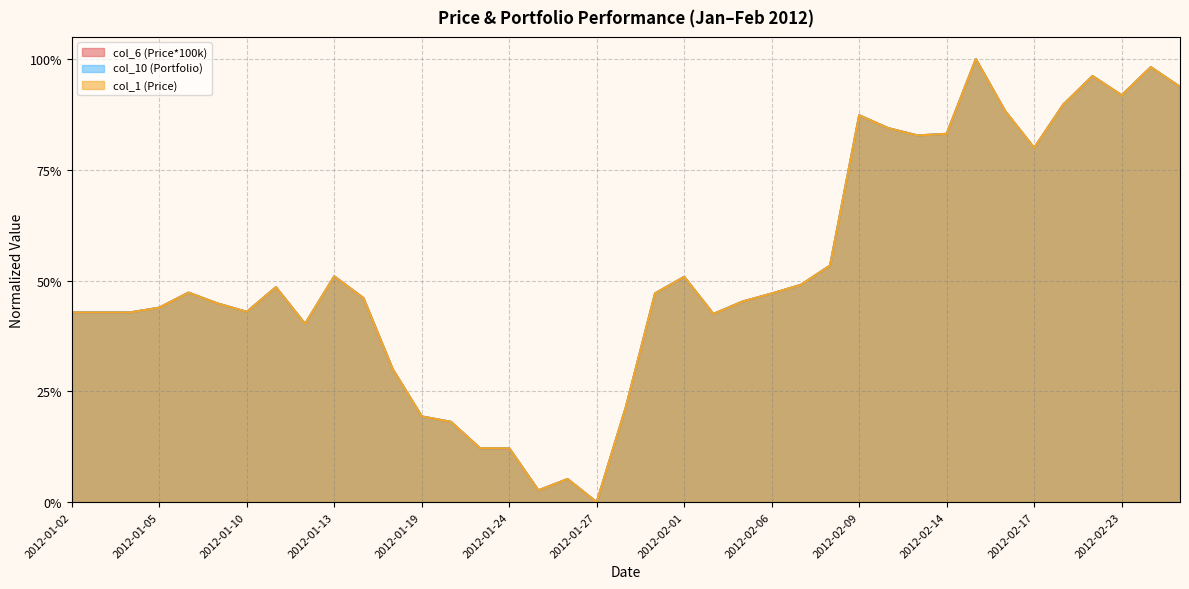

What is the label of the 38th point from the right?

2012-01-03